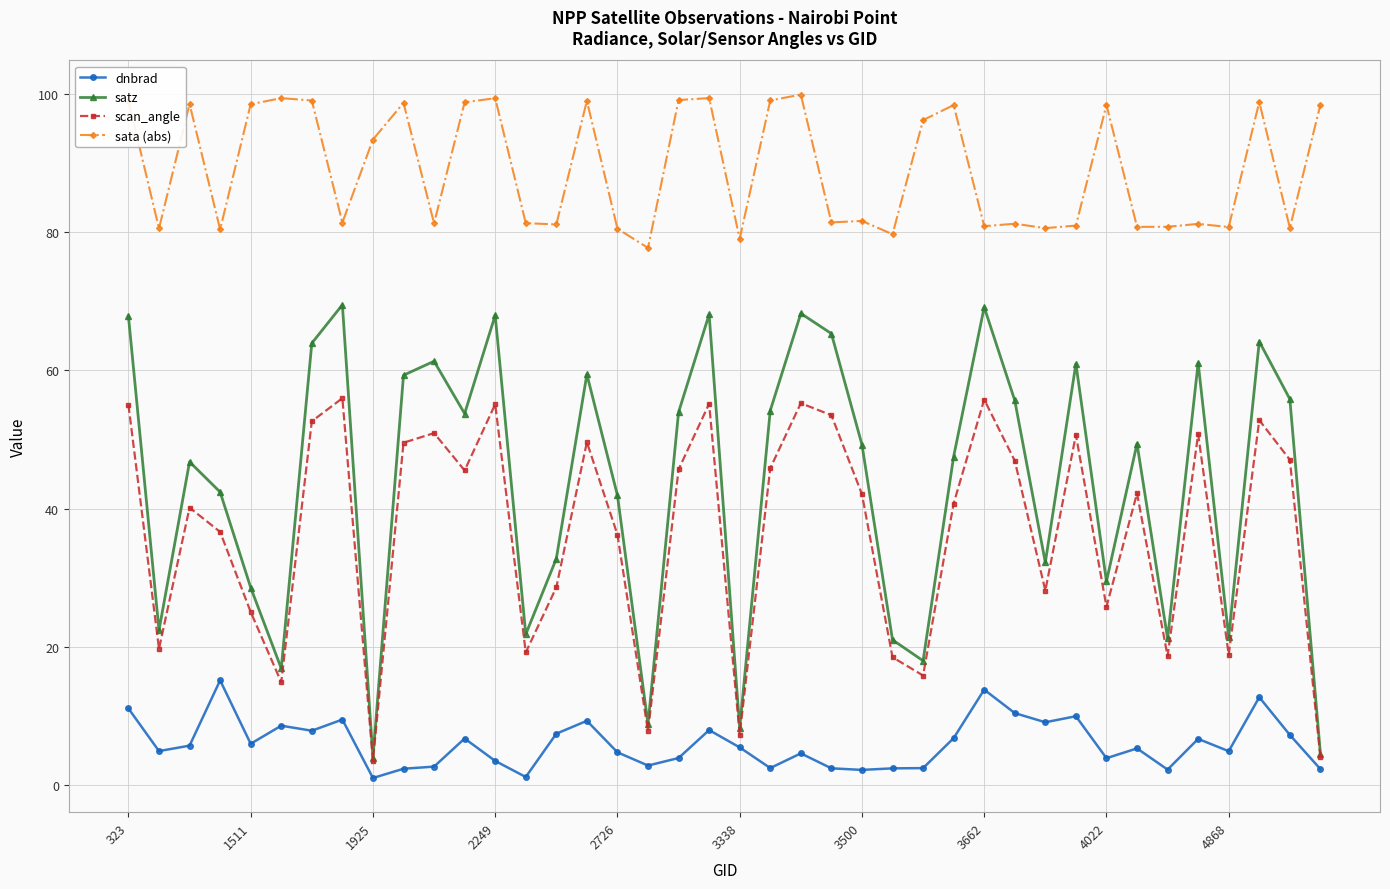

What is the sum of all dnbrad values?

240.6